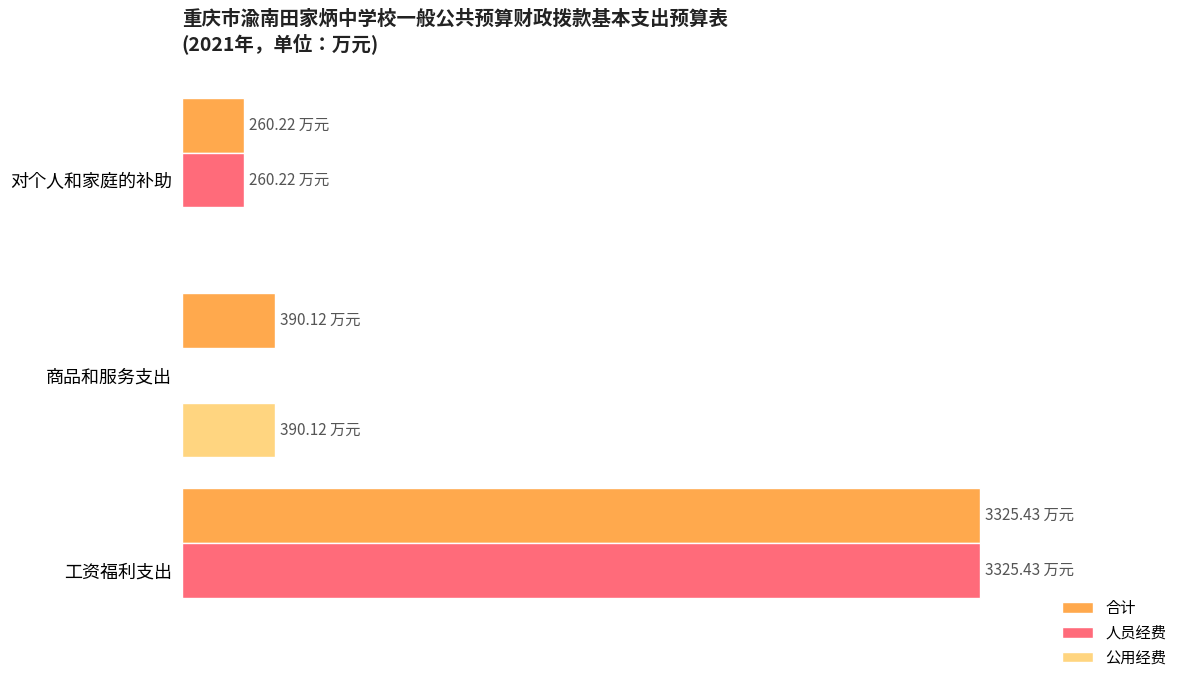

What are all the series names shown in the legend?

合计, 人员经费, 公用经费